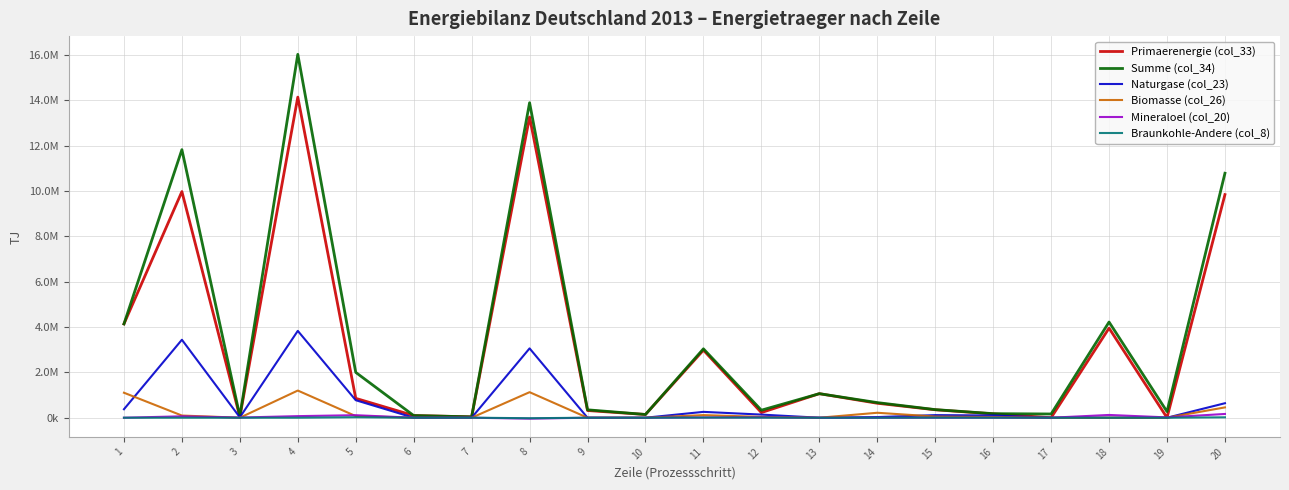

List the series in order of their peak value, lowest first.

Braunkohle-Andere (col_8), Mineraloel (col_20), Biomasse (col_26), Naturgase (col_23), Primaerenergie (col_33), Summe (col_34)